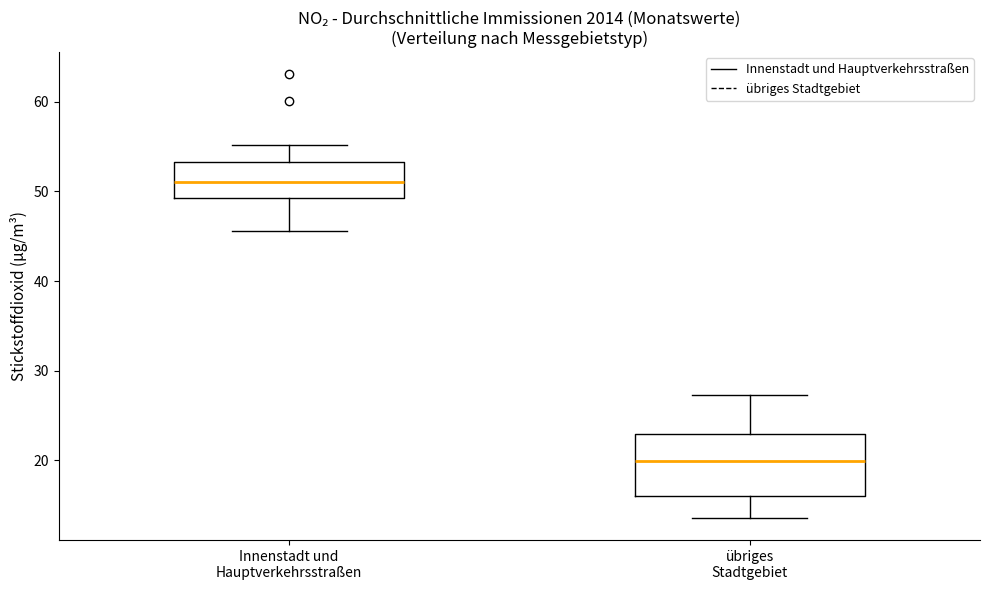

Where does the upper whisker of the box for Innenstadt und Hauptverkehrsstraßen end on the y-axis? The values are not printed on the chart, so give them approximately, as read against the axis.

55